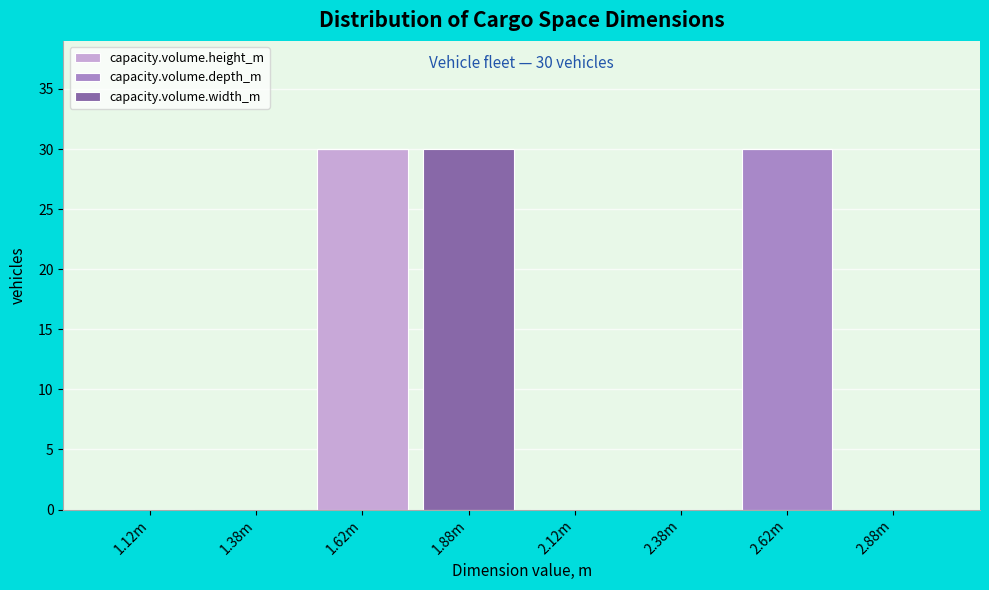

Reading left to right, what are the values for capacity.volume.height_m?

1.12m=0	1.38m=0	1.62m=30	1.88m=0	2.12m=0	2.38m=0	2.62m=0	2.88m=0